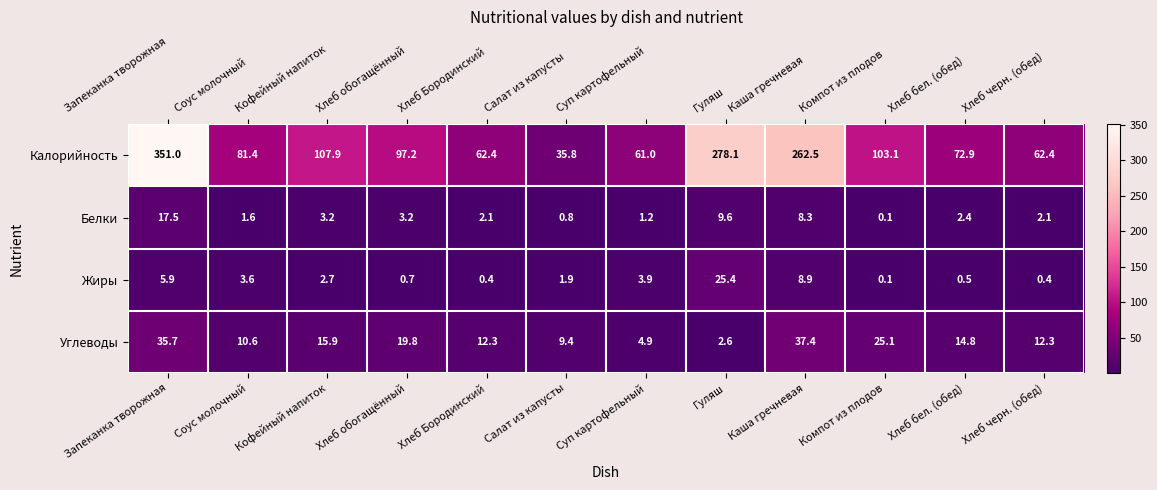

List the series in order of their peak value, lowest first.

Белки, Жиры, Углеводы, Калорийность